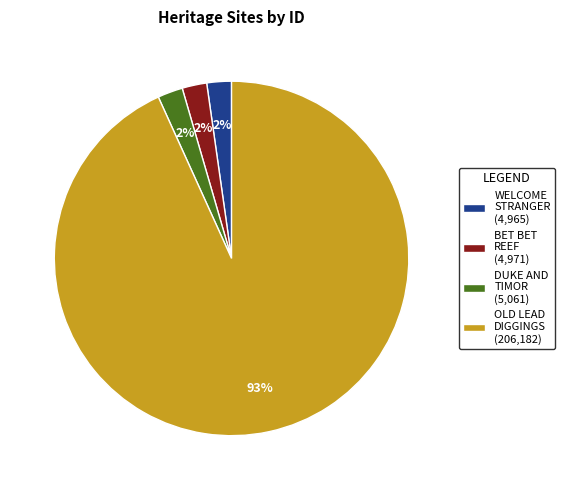

To the nearest percent, what is the combined percentage of BET BET REEF (4,971) and WELCOME STRANGER (4,965)?

4%